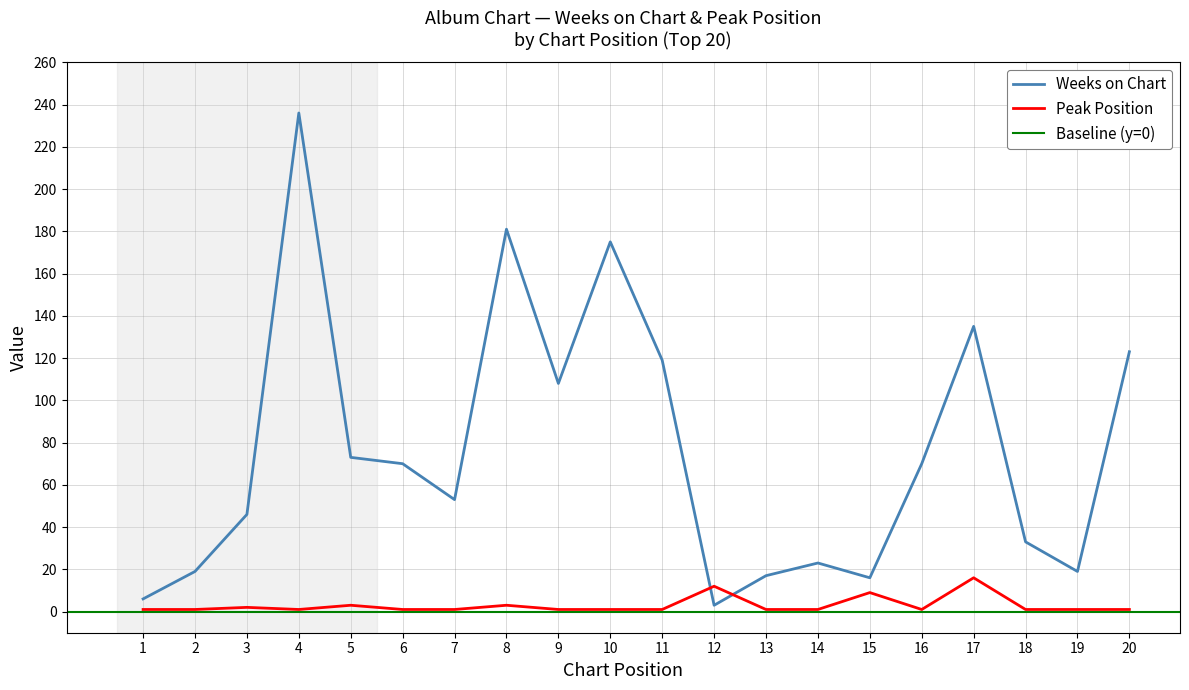

Which category has the highest value across all series?

4